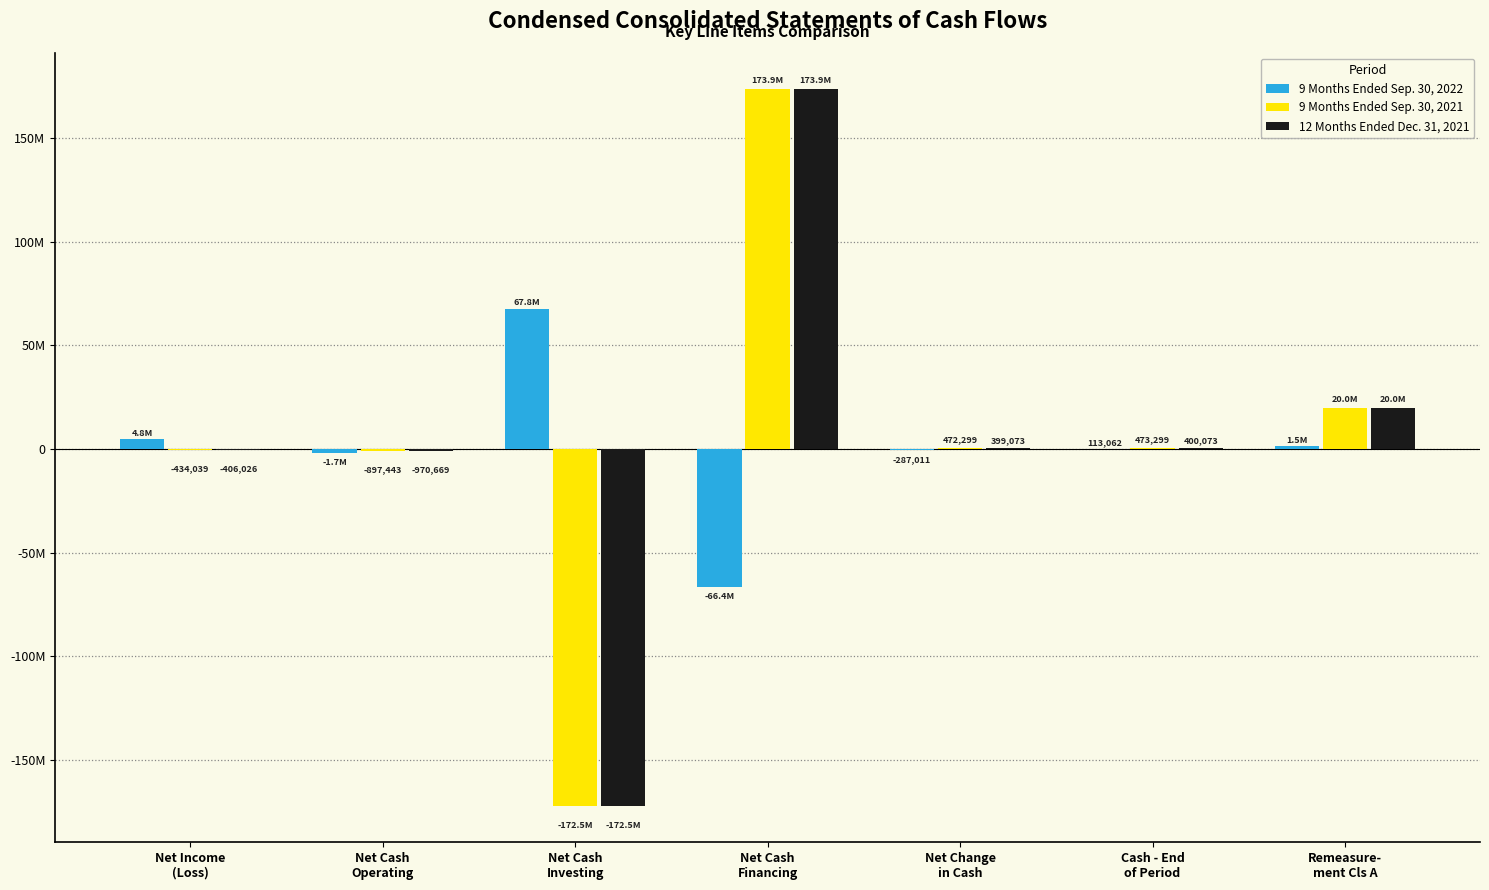

What is the sum of the 9 Months Ended Sep. 30, 2021 values at Cash - End
of Period and Net Change
in Cash?

945598